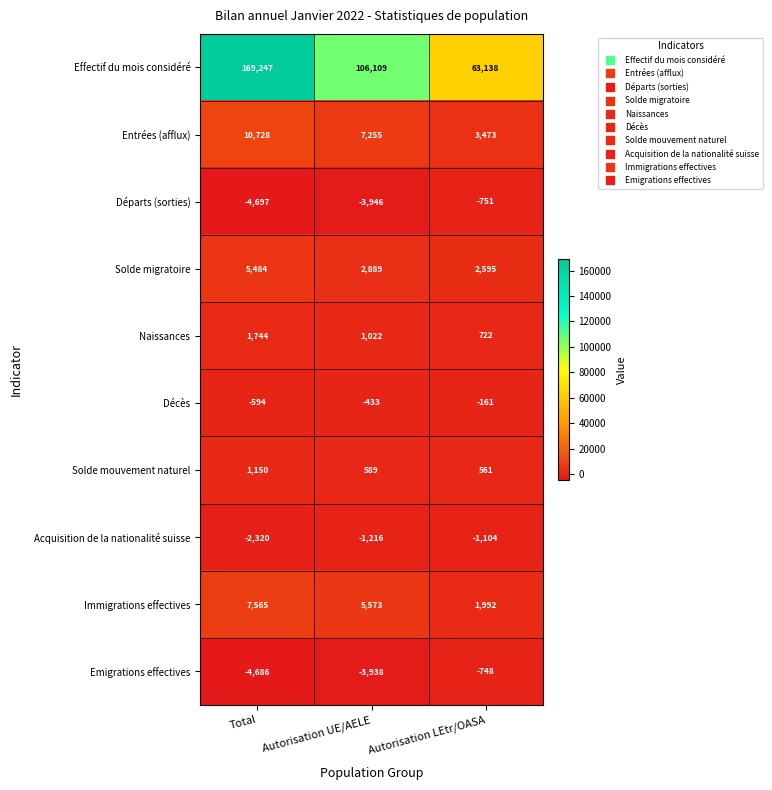

What is the sum of all Immigrations effectives values?

15130